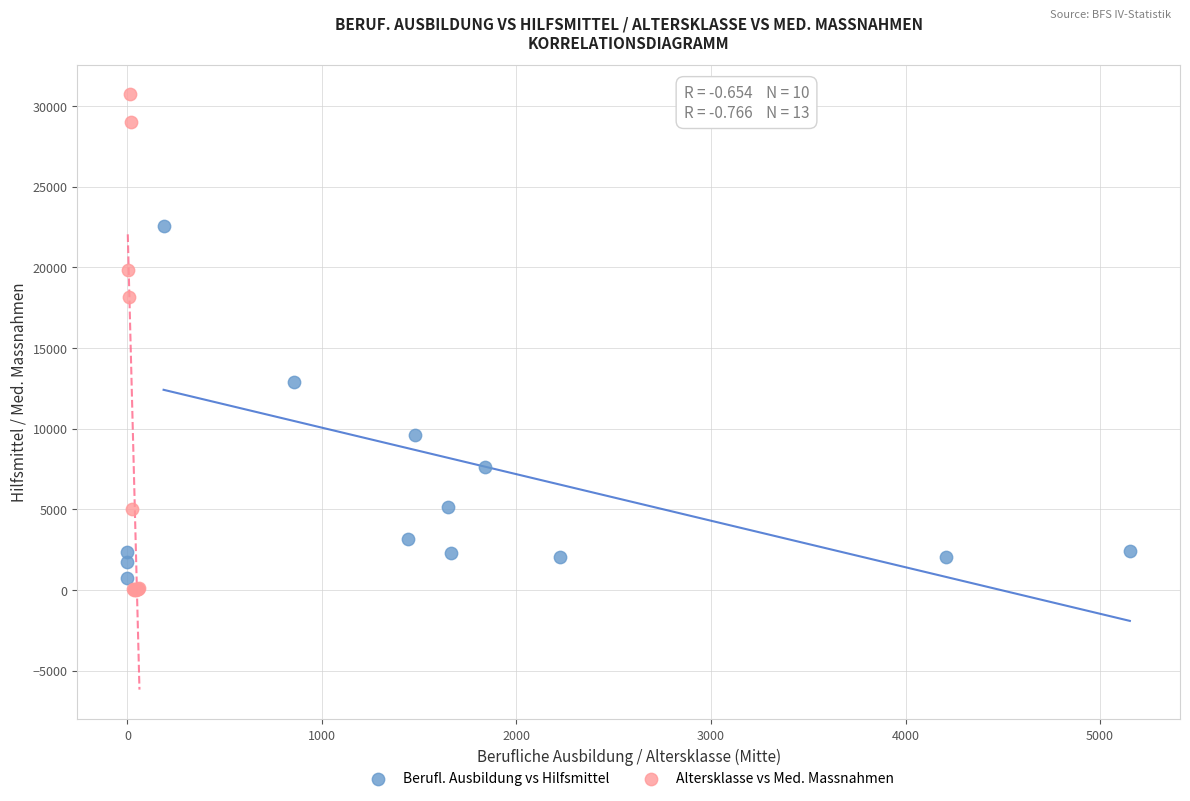

Which series has the largest Y range (max minus min)?

Altersklasse vs Med. Massnahmen